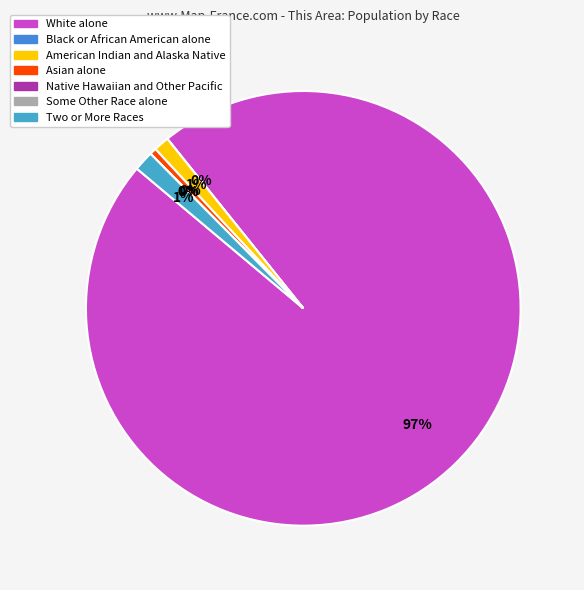

How many slices are in this pie chart?

7